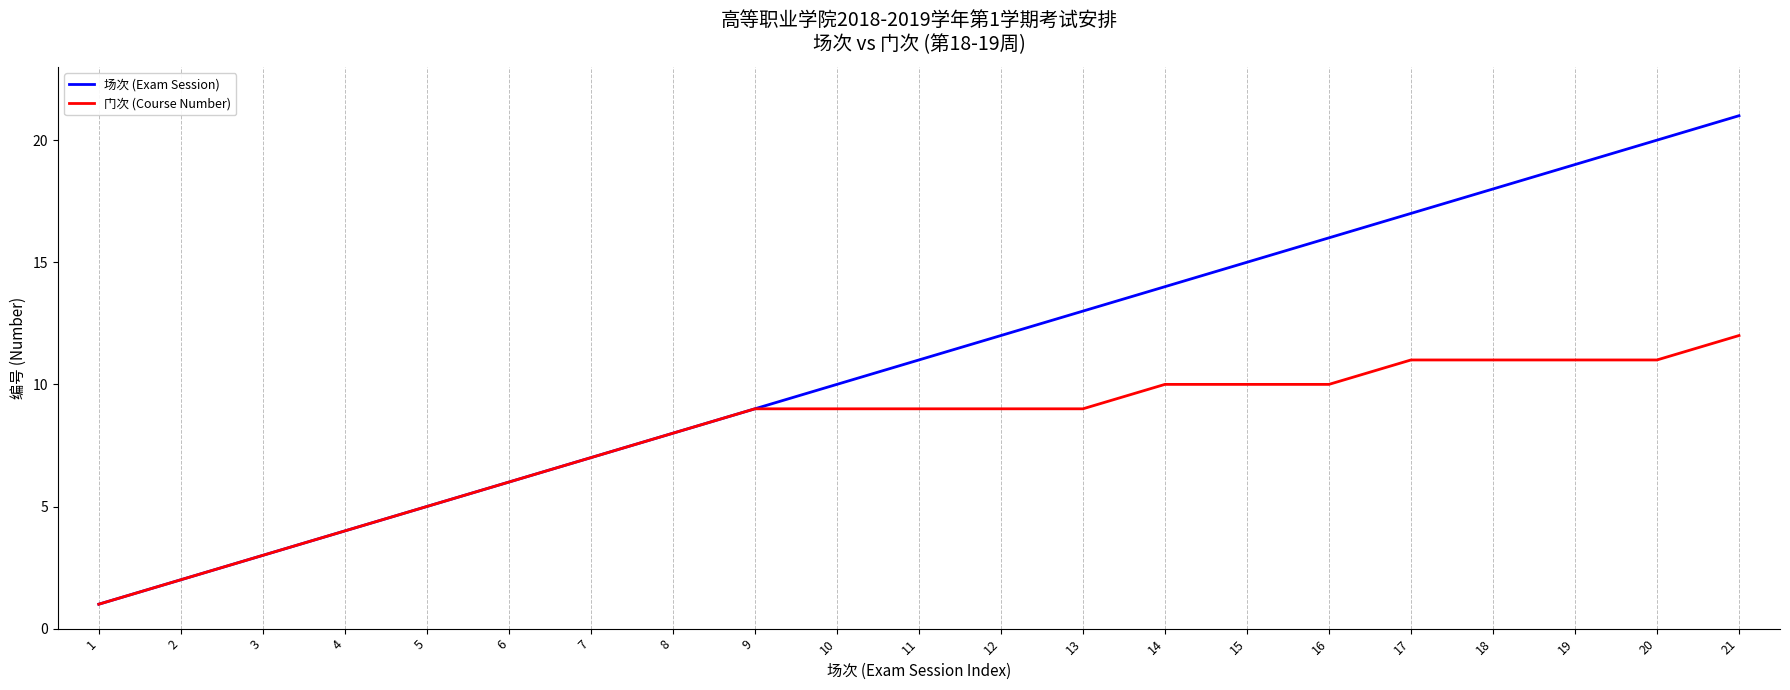

Does the chart have visible grid lines?

No